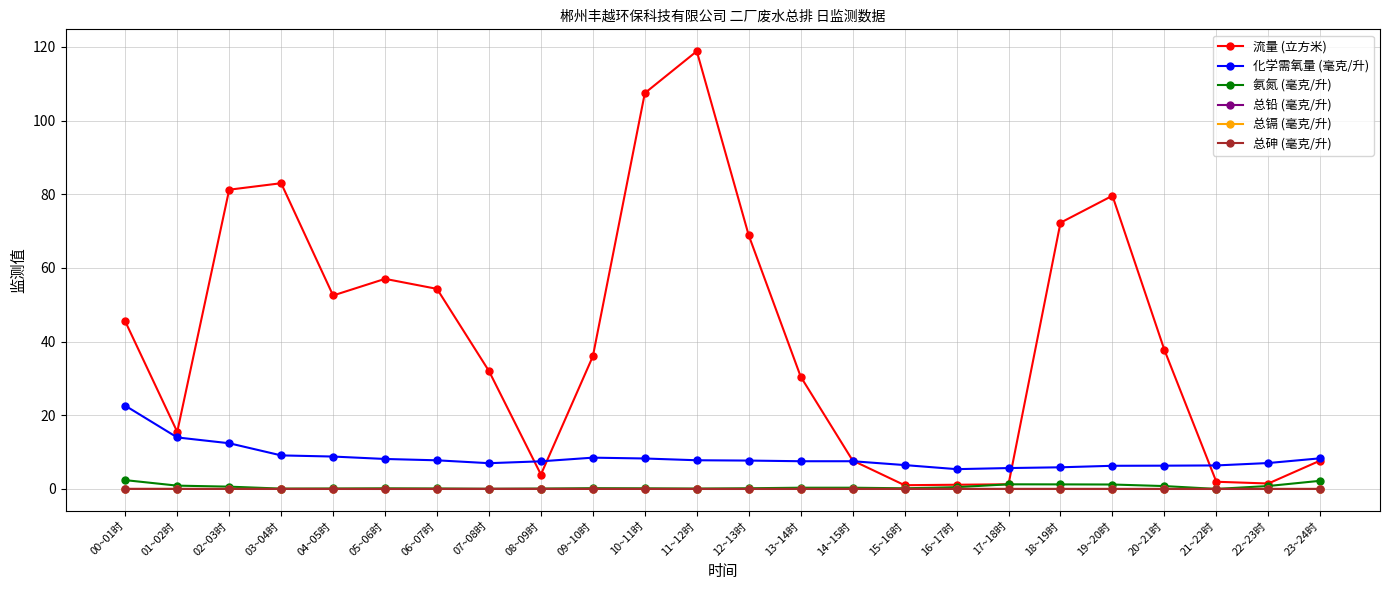

Where do 总砷 (毫克/升) and 总铅 (毫克/升) first cross each other?

00~01时 and 01~02时